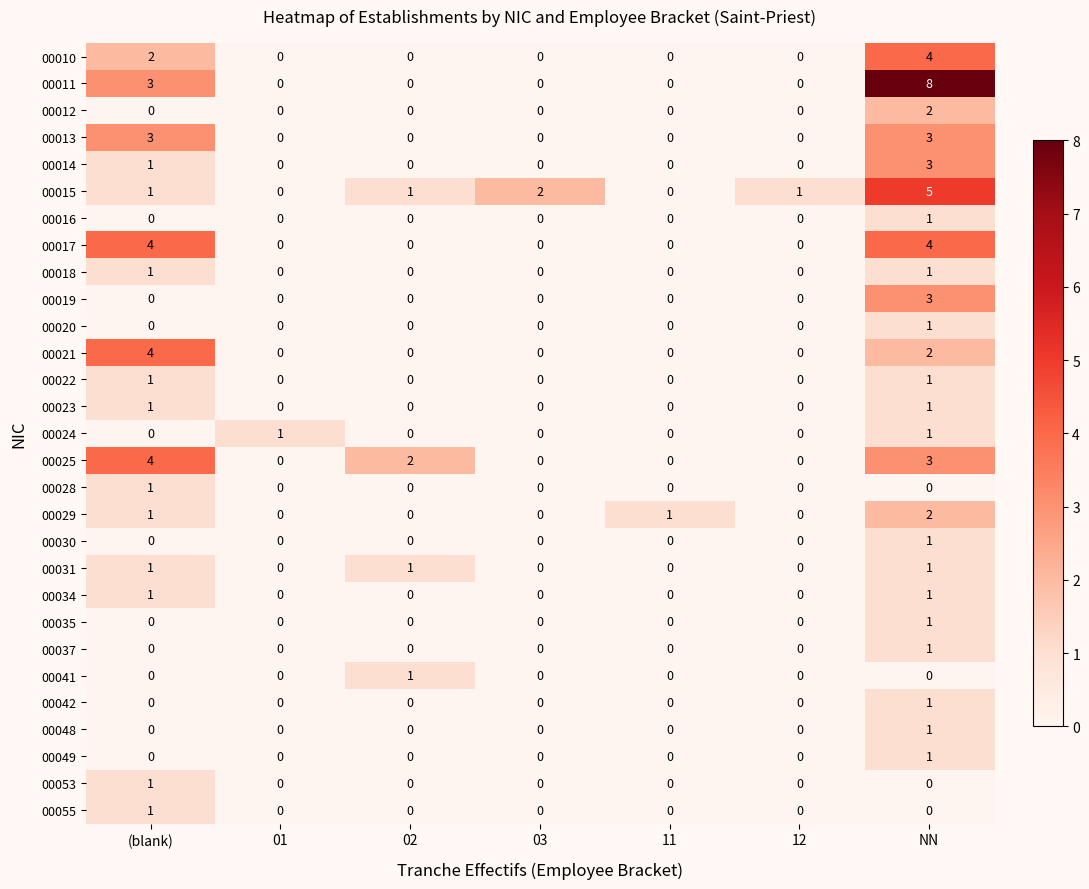

Which label corresponds to the largest value in the chart?

NN